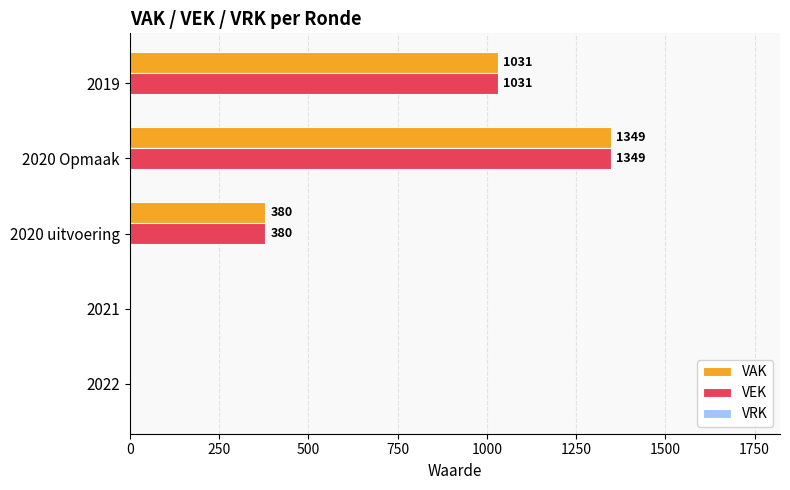

Is it true that VEK equals 1619 at 2019?

False